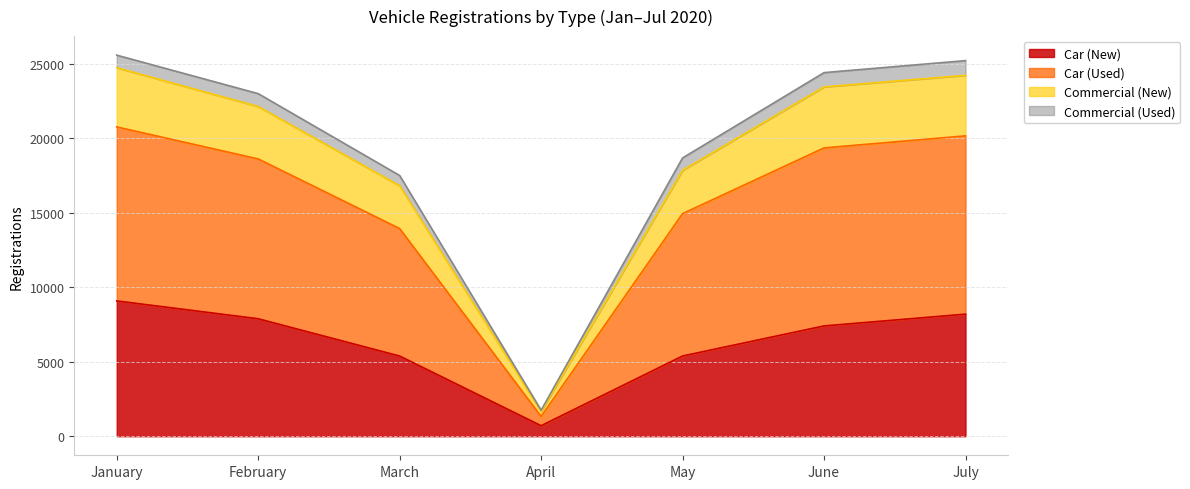

What is the maximum value for Car (New)?

9089